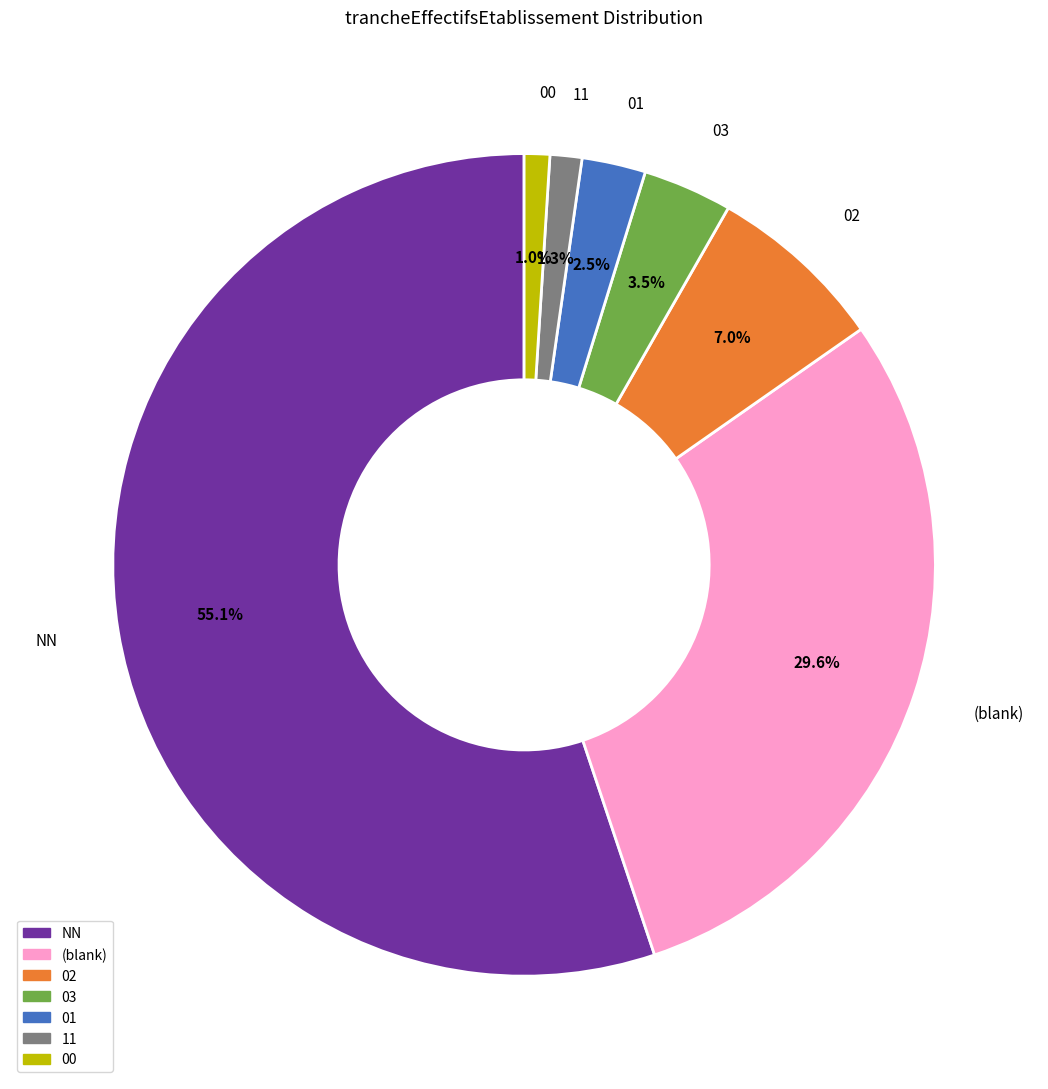

Does any single category account for the majority?

Yes